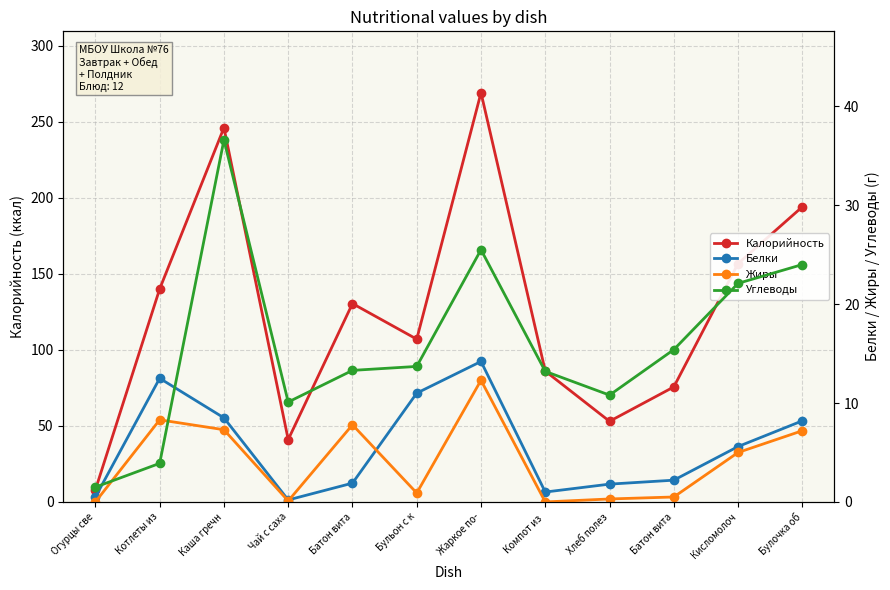

Reading left to right, extract all data points from this chart.

Калорийность: 8.0	140.0	246.0	41.0	130.4	107.0	269.0	86.0	53.0	75.6	156.7	194.0
Белки: 0.5	12.5	8.5	0.2	1.9	11.0	14.2	1.0	1.8	2.2	5.6	8.2
Жиры: 0.0	8.3	7.3	0.1	7.8	0.9	12.3	0.0	0.3	0.5	5.0	7.2
Углеводы: 1.5	3.9	36.6	10.1	13.3	13.7	25.5	13.2	10.8	15.4	22.1	24.0